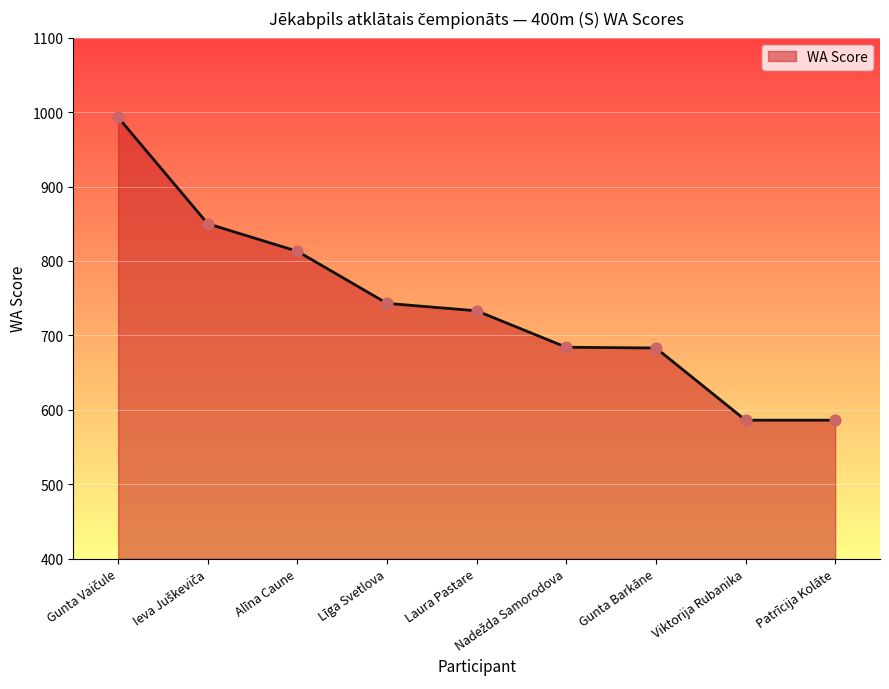

What is the change in value from Laura Pastare to Gunta Barkāne?

-50